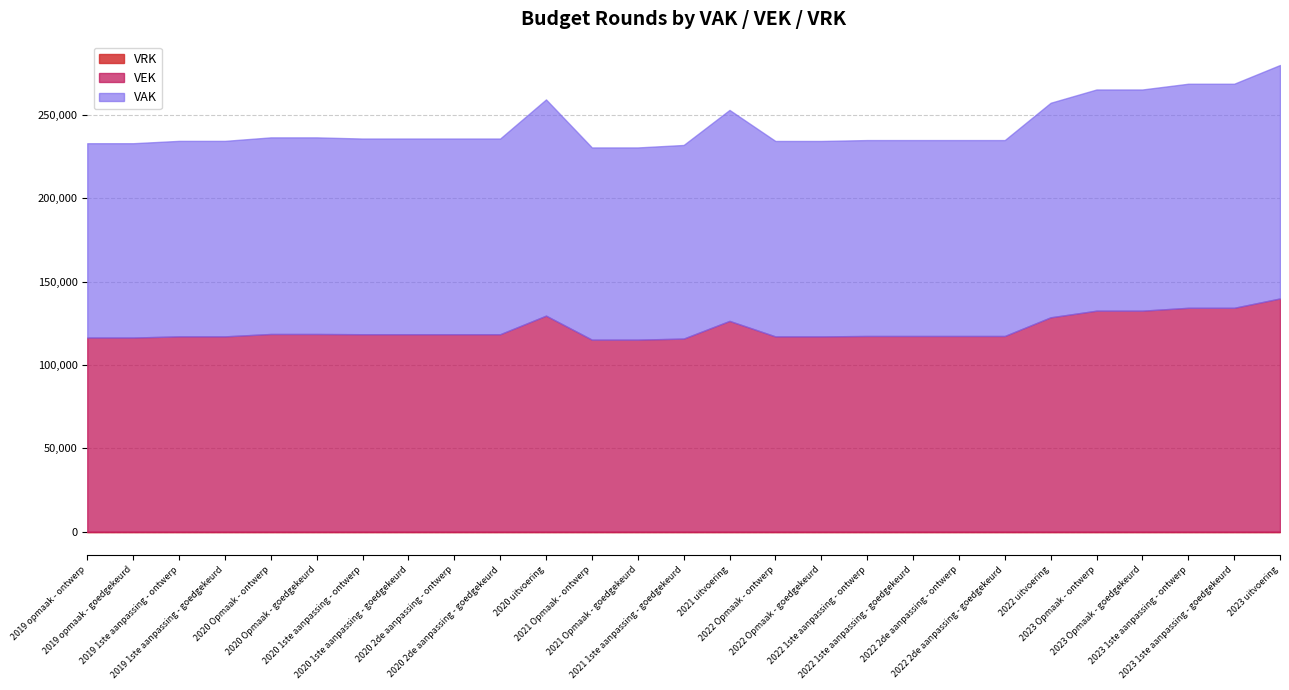

At which label does VAK first exceed 117407?

2020 Opmaak - ontwerp